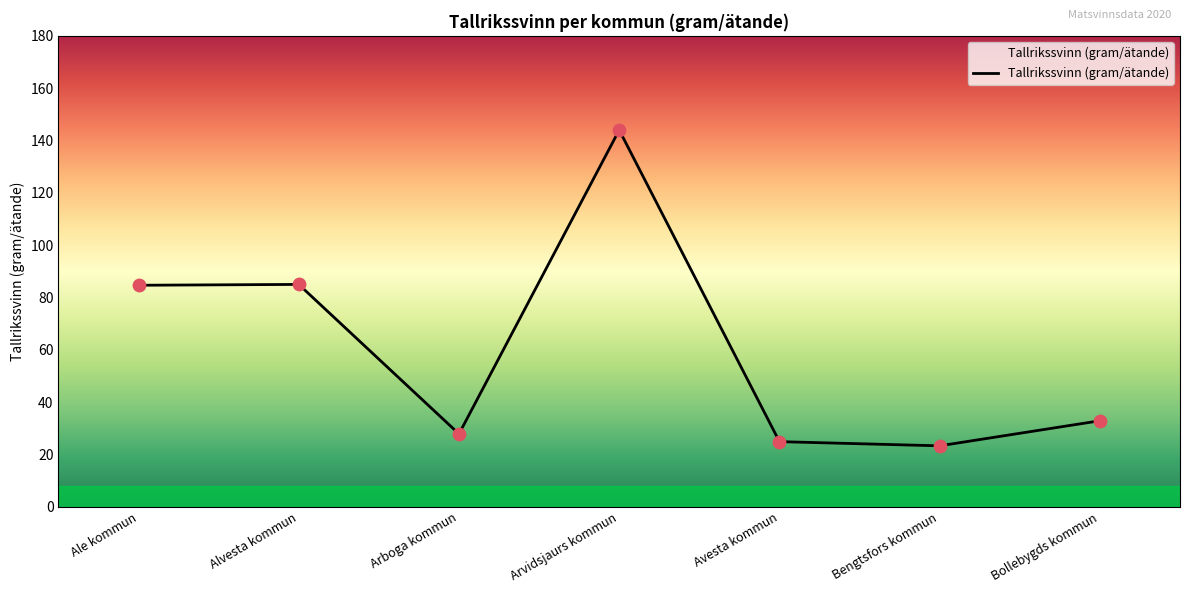

What is the change in value from Arboga kommun to Avesta kommun?

-3.0